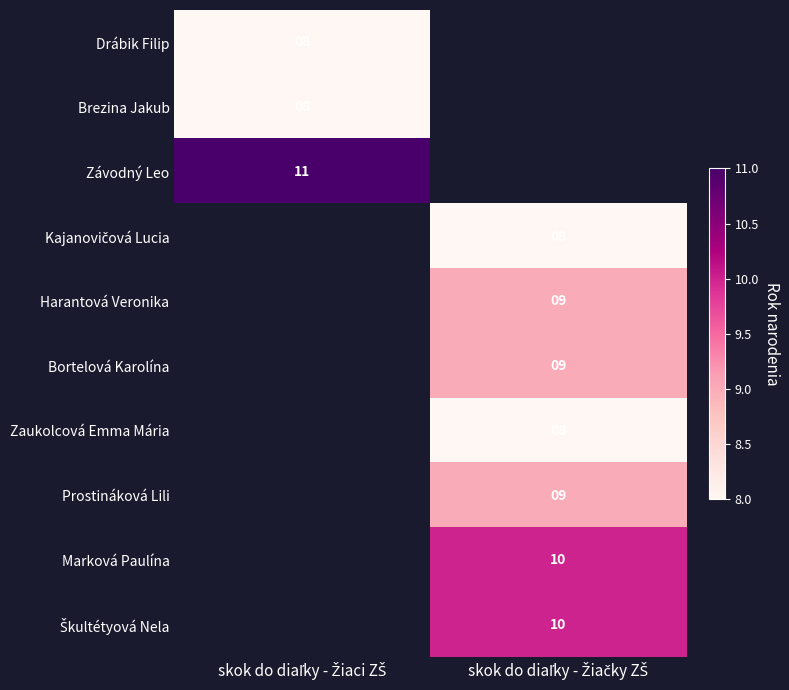

What is the maximum value shown in the chart?

11.0